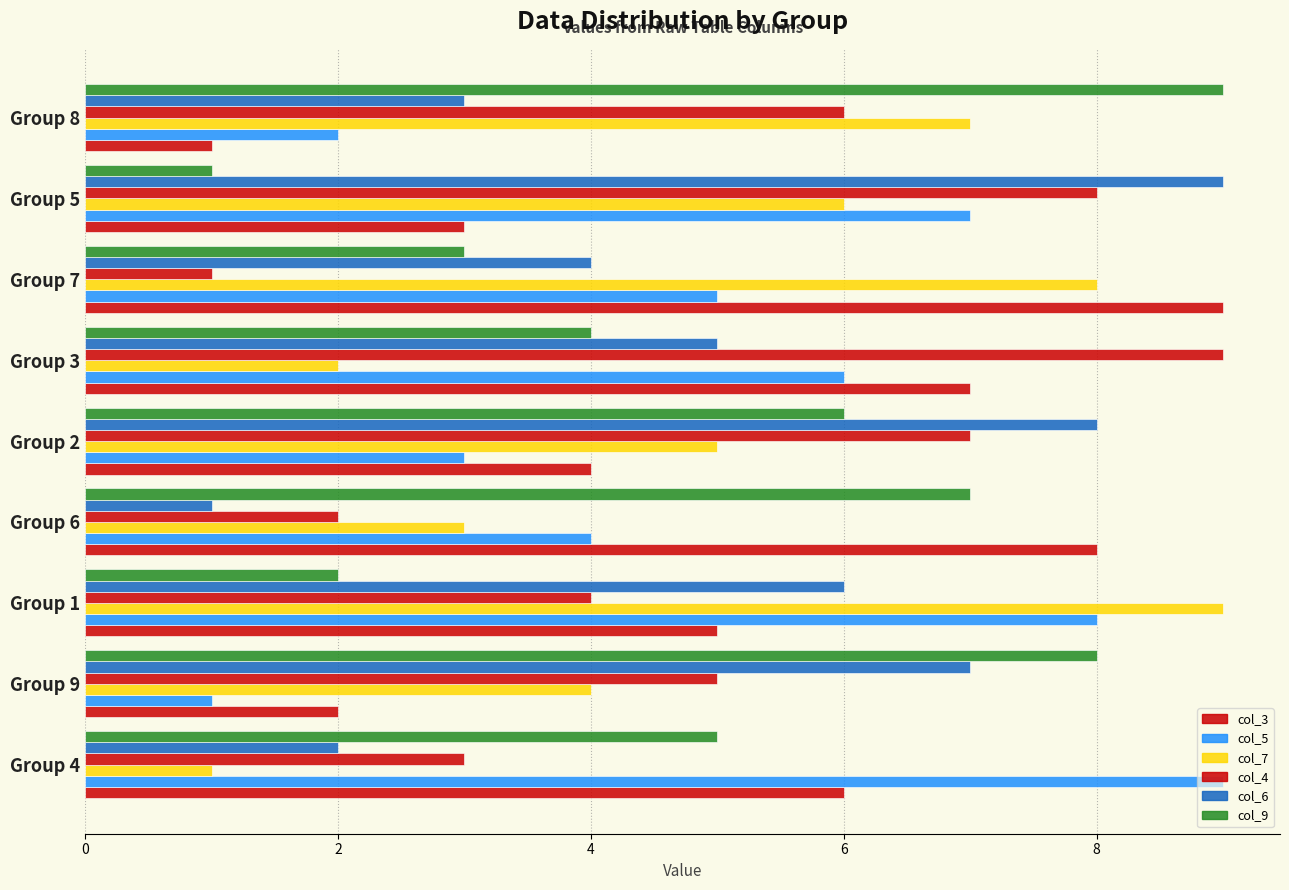

How many data points in col_4 are less than 5?

4